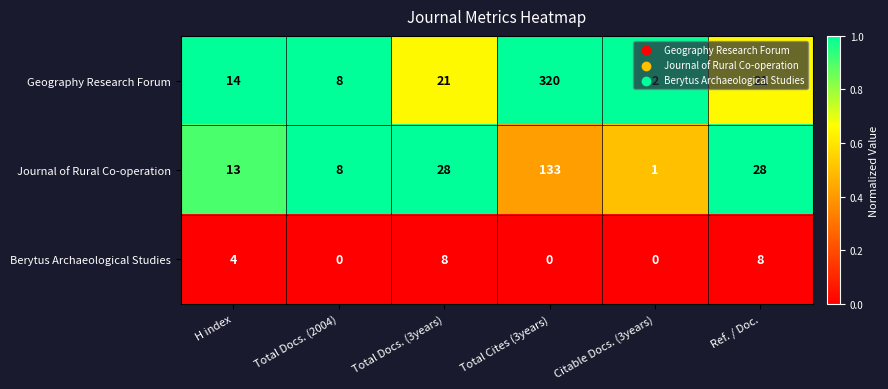

The value of Journal of Rural Co-operation at Ref. / Doc. is 28. True or false?

True